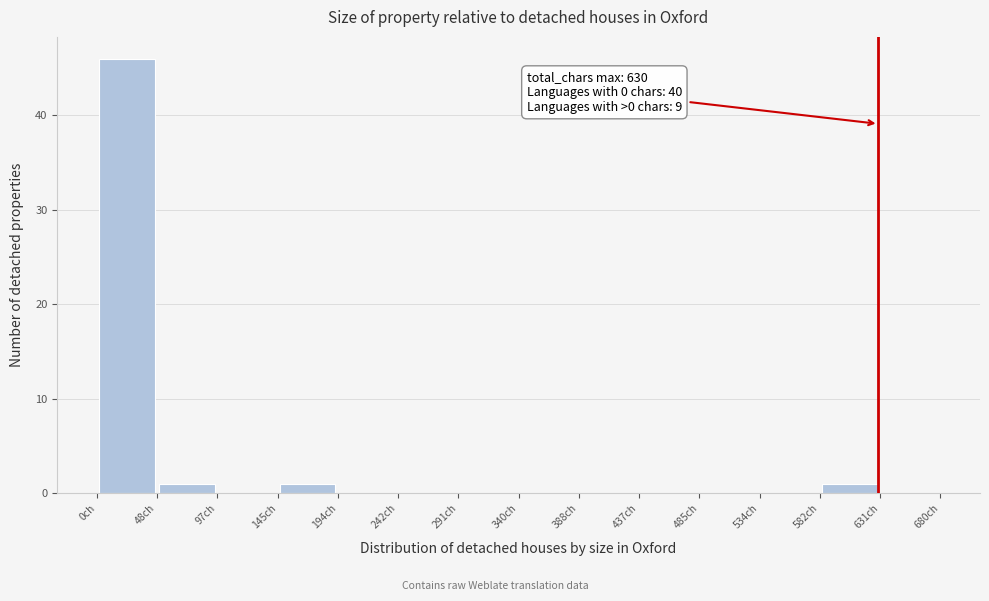

Over which range of the x-axis is the bar tallest?

0 to 50